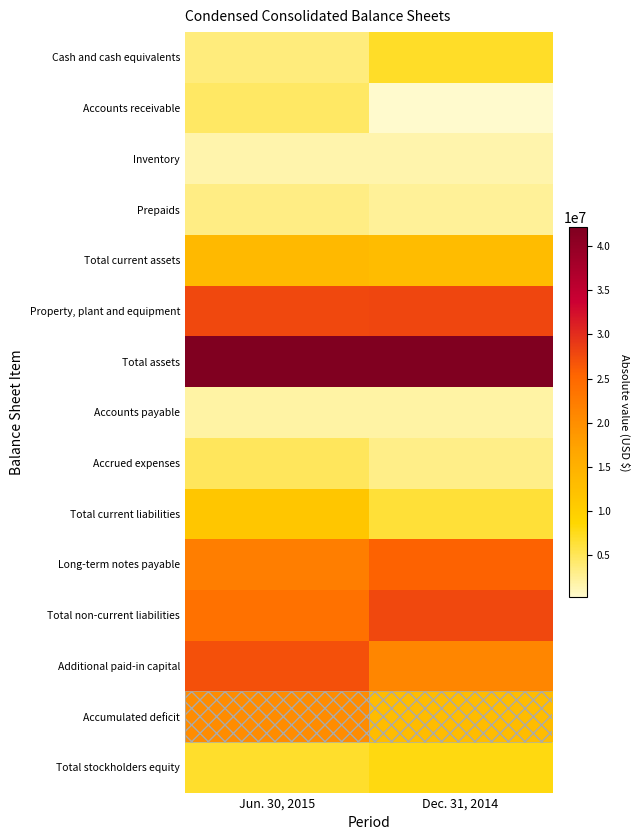

What is the difference between the highest and lowest values at Dec. 31, 2014?

41786233